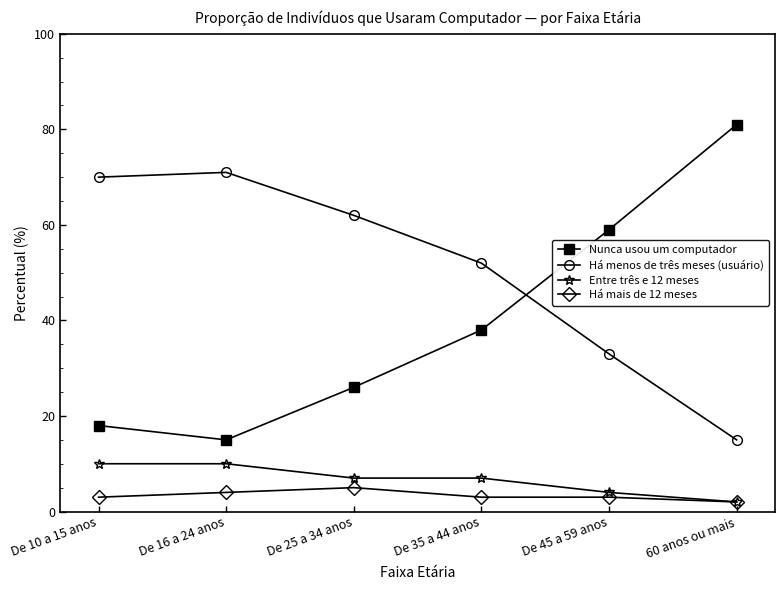

Is it true that Entre três e 12 meses equals 11 at De 25 a 34 anos?

False